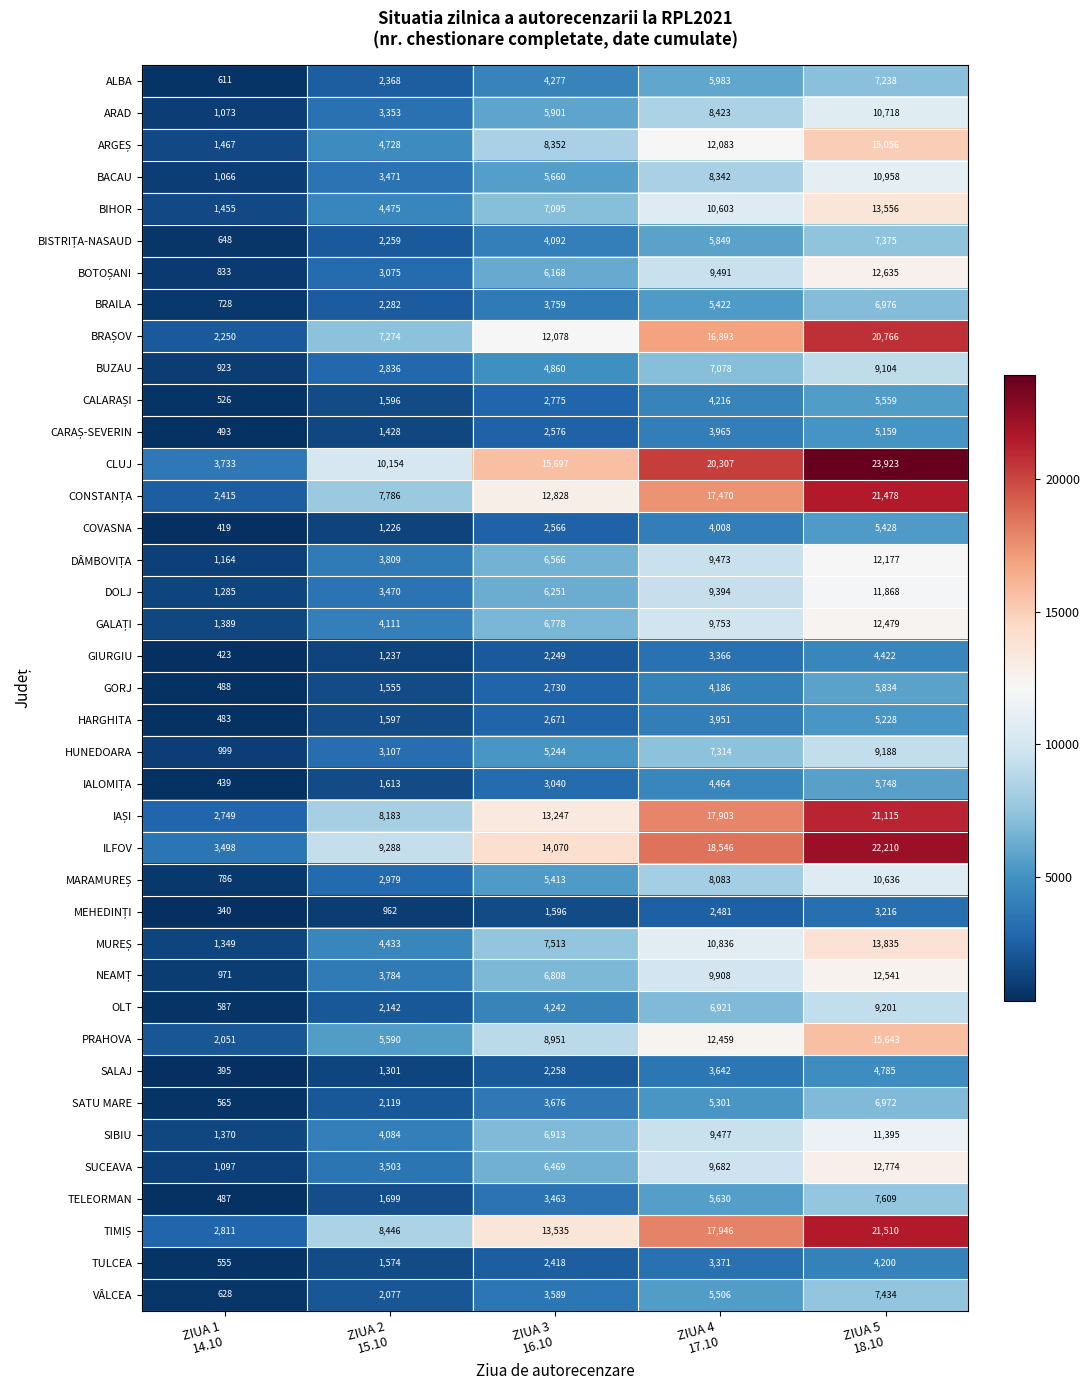

What is the average value of the ILFOV series?

13522